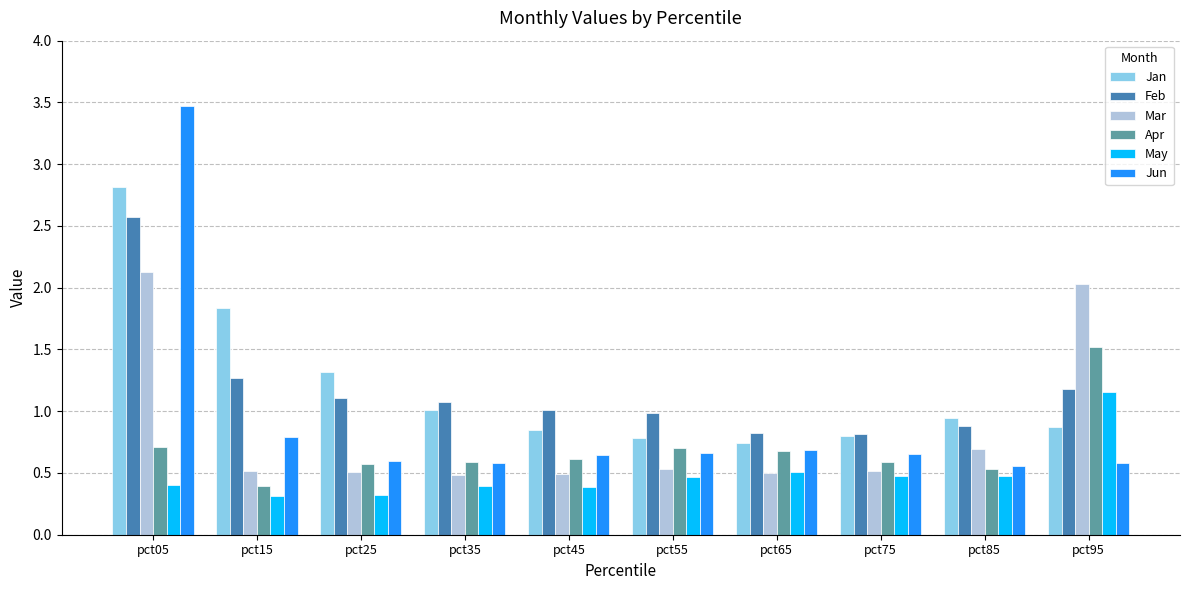

Count the Mar values in the range 0 to 1.

8